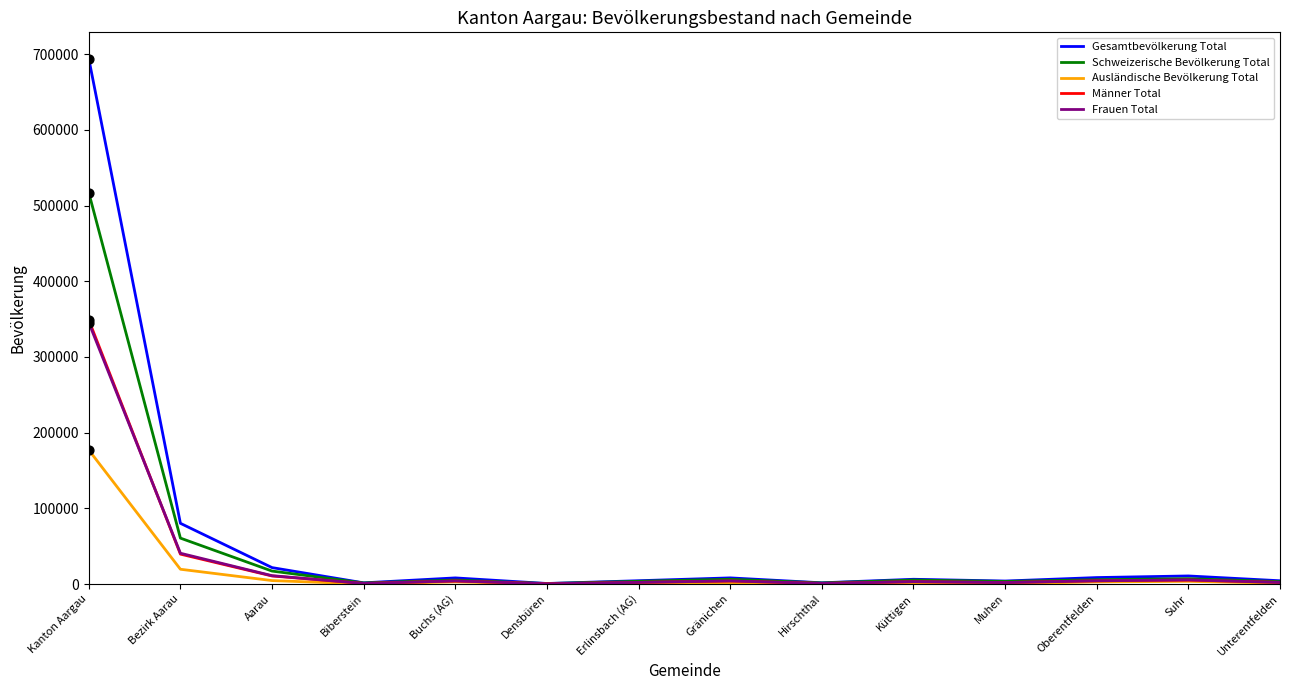

What are all the series names shown in the legend?

Gesamtbevölkerung Total, Schweizerische Bevölkerung Total, Ausländische Bevölkerung Total, Männer Total, Frauen Total